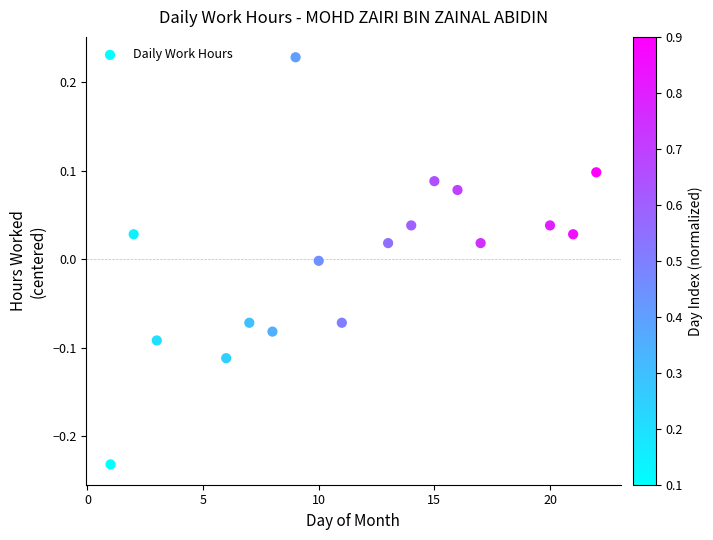

What is the range of X values (max minus min)?

21.0